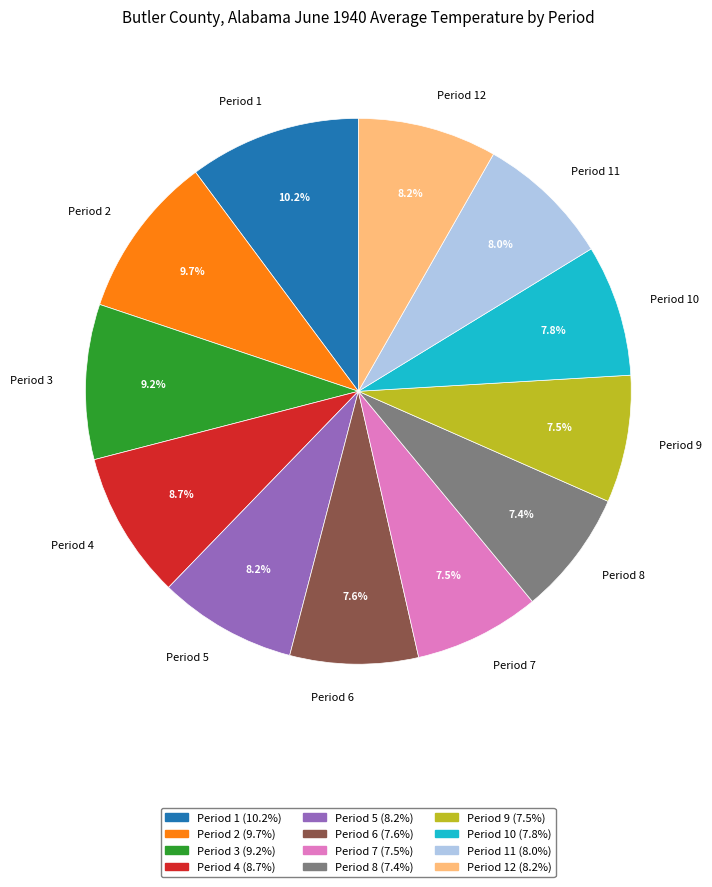

How much of the chart is everything except Period 10?

92.2%